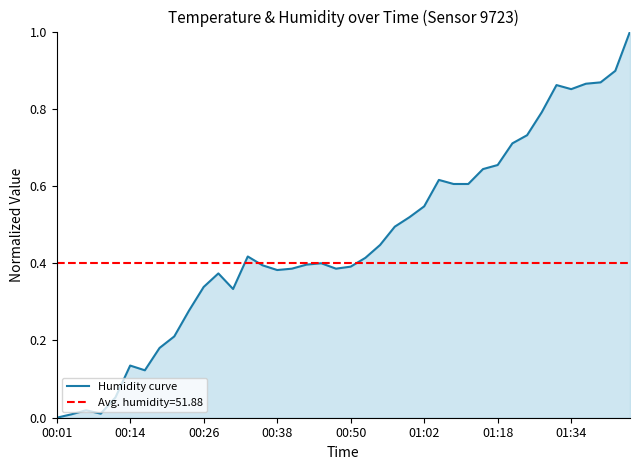

What is the highest value of the Humidity curve series?

1.0